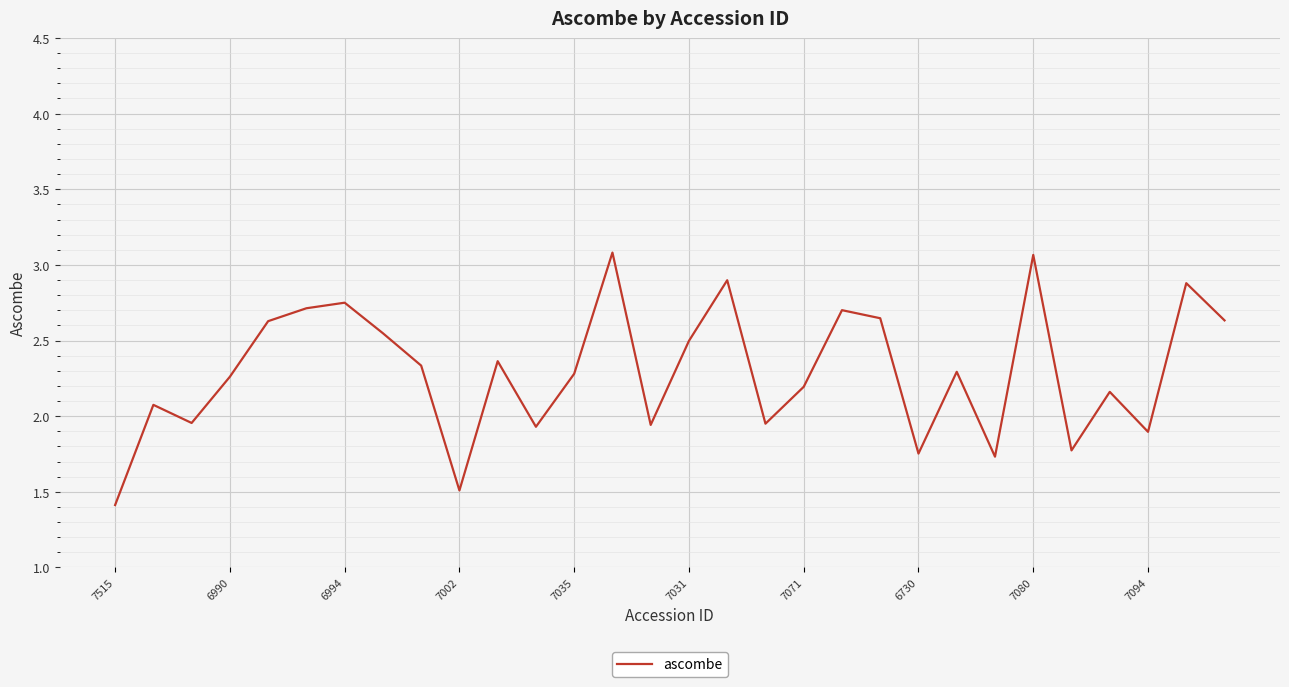

What is the maximum value shown in the chart?

3.1